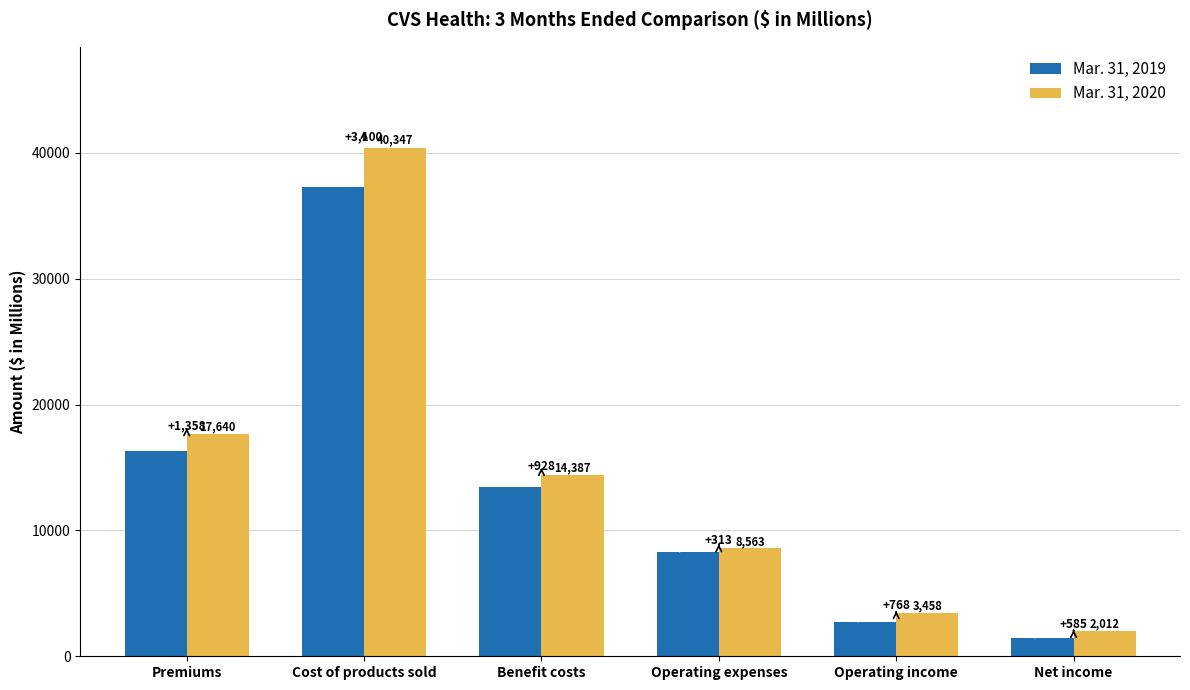

What is the value of the Mar. 31, 2019 bar at the 3rd from the left?

13459